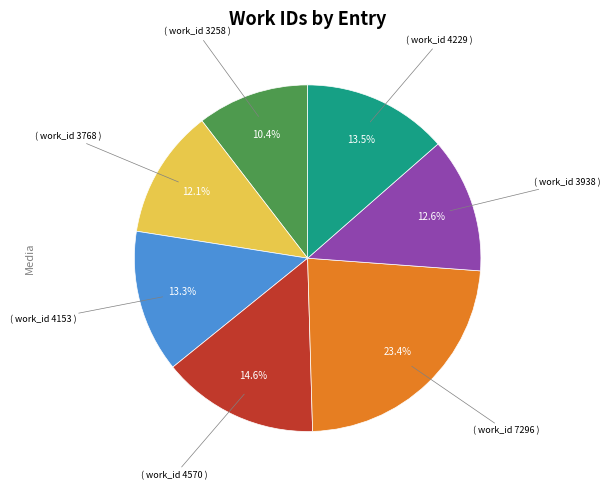

To the nearest percent, what is the average slice percentage?

14%